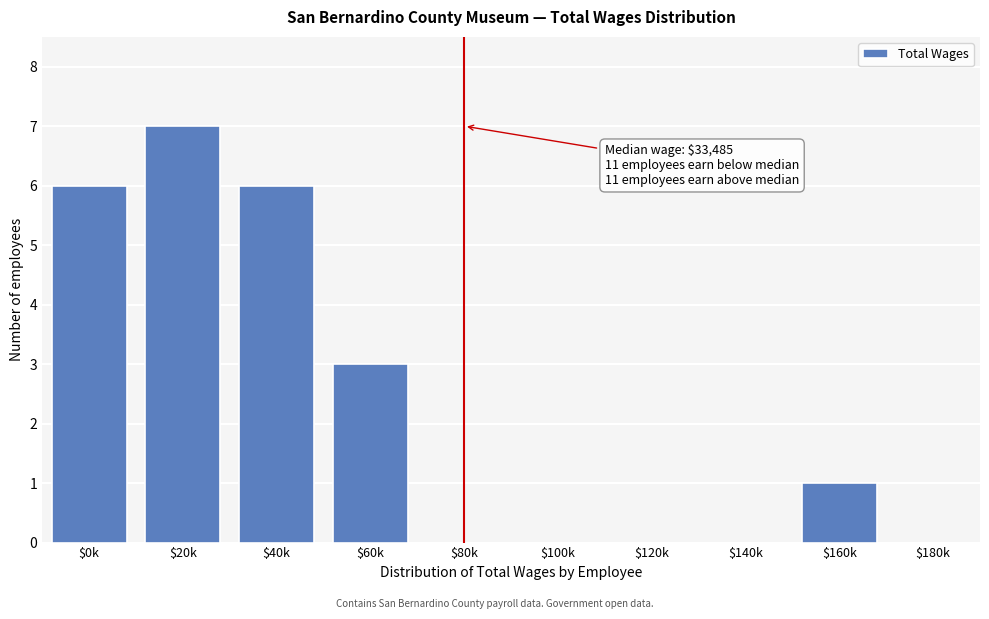

What is the sum of all values?

23